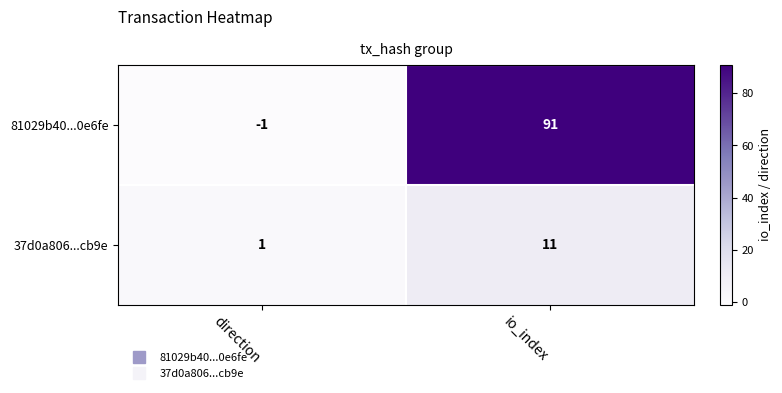

List the series in order of their peak value, lowest first.

37d0a806...cb9e, 81029b40...0e6fe